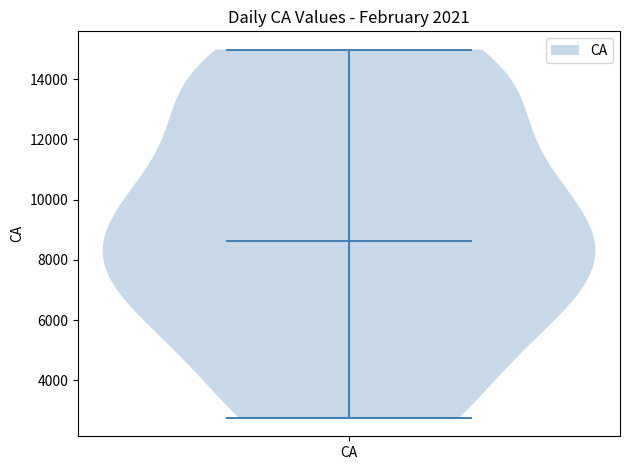

Read this violin plot against the y-axis: where its median line is, and the lowest and highest points the violin reaches. The values are not printed on the chart, so give them approximately, as read against the axis.

median line 8600, lowest point 2800, highest point 15000